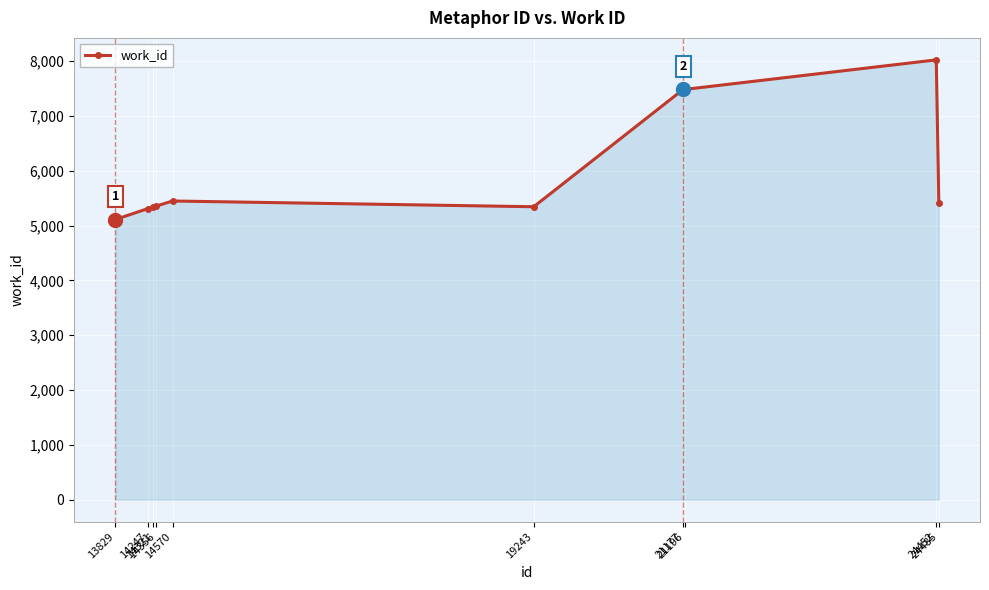

What is the greatest value displayed?

8025